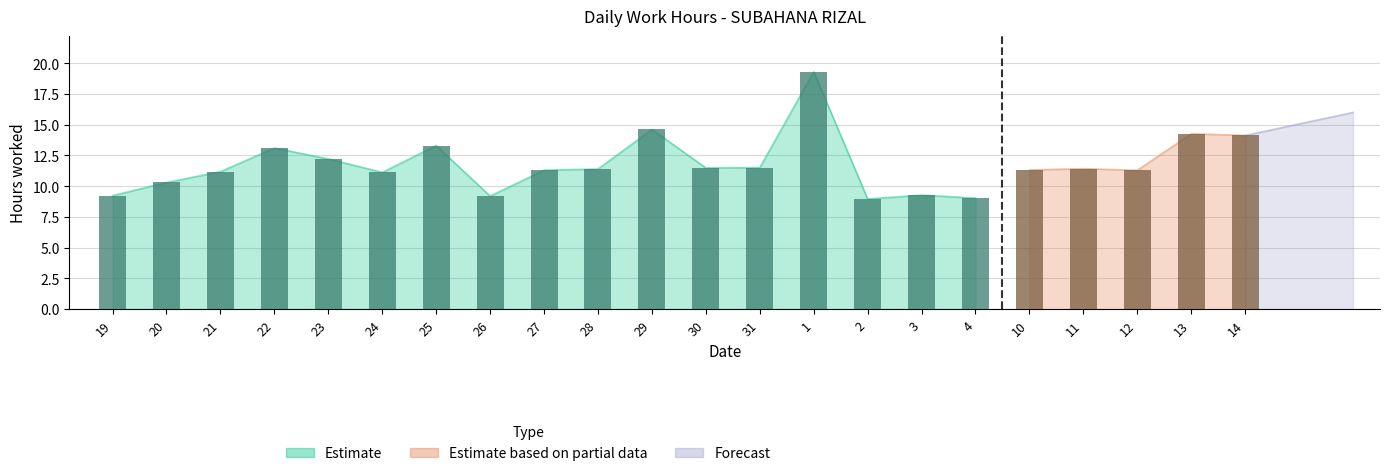

Between 27 and 4, which is larger?

27